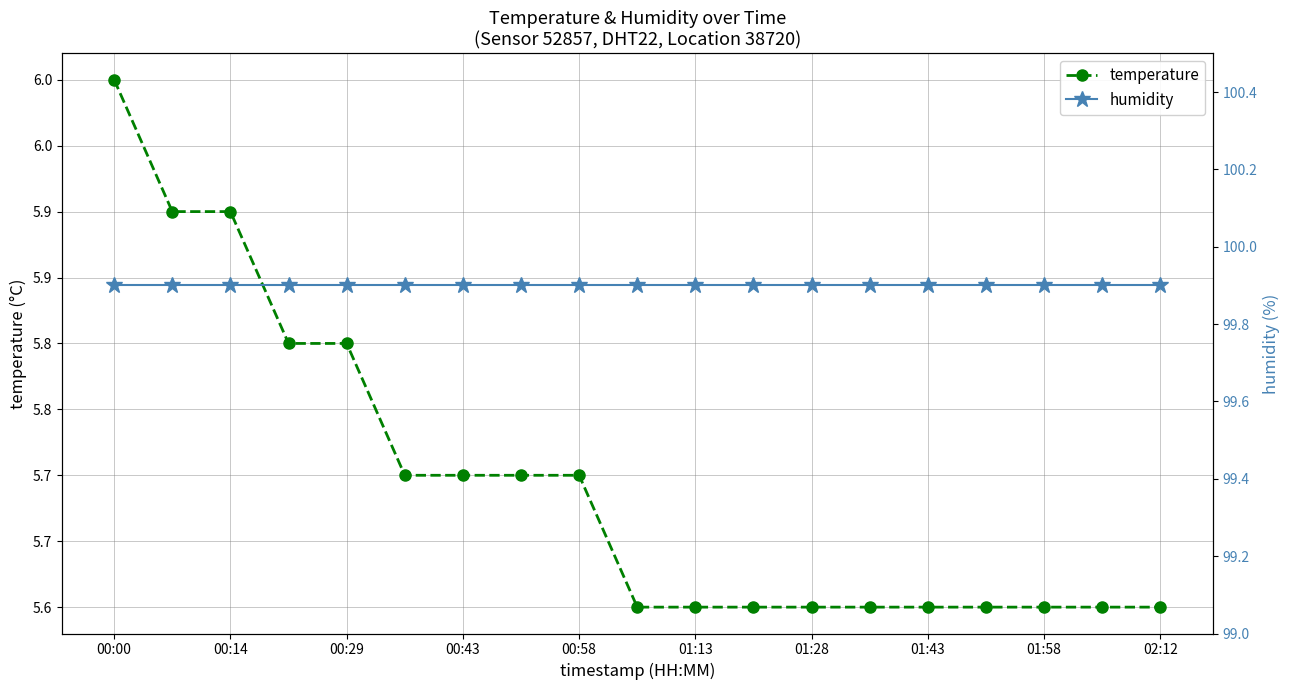

What is the total value across all series at 00:14?

105.8